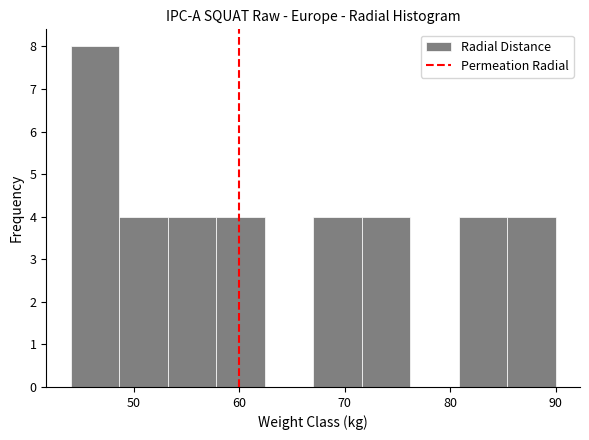

Reading left to right, transcribe this chart: for each bar, give the range it covers on the x-axis and its height. Neither the bar edges nor the heights are printed on the chart, so give them approximately, as read against the axes.

44.0 to 48.6: 8
48.6 to 53.2: 4
53.2 to 57.8: 4
57.8 to 62.4: 4
62.4 to 67.0: 0
67.0 to 71.6: 4
71.6 to 76.2: 4
76.2 to 80.8: 0
80.8 to 85.4: 4
85.4 to 90.0: 4